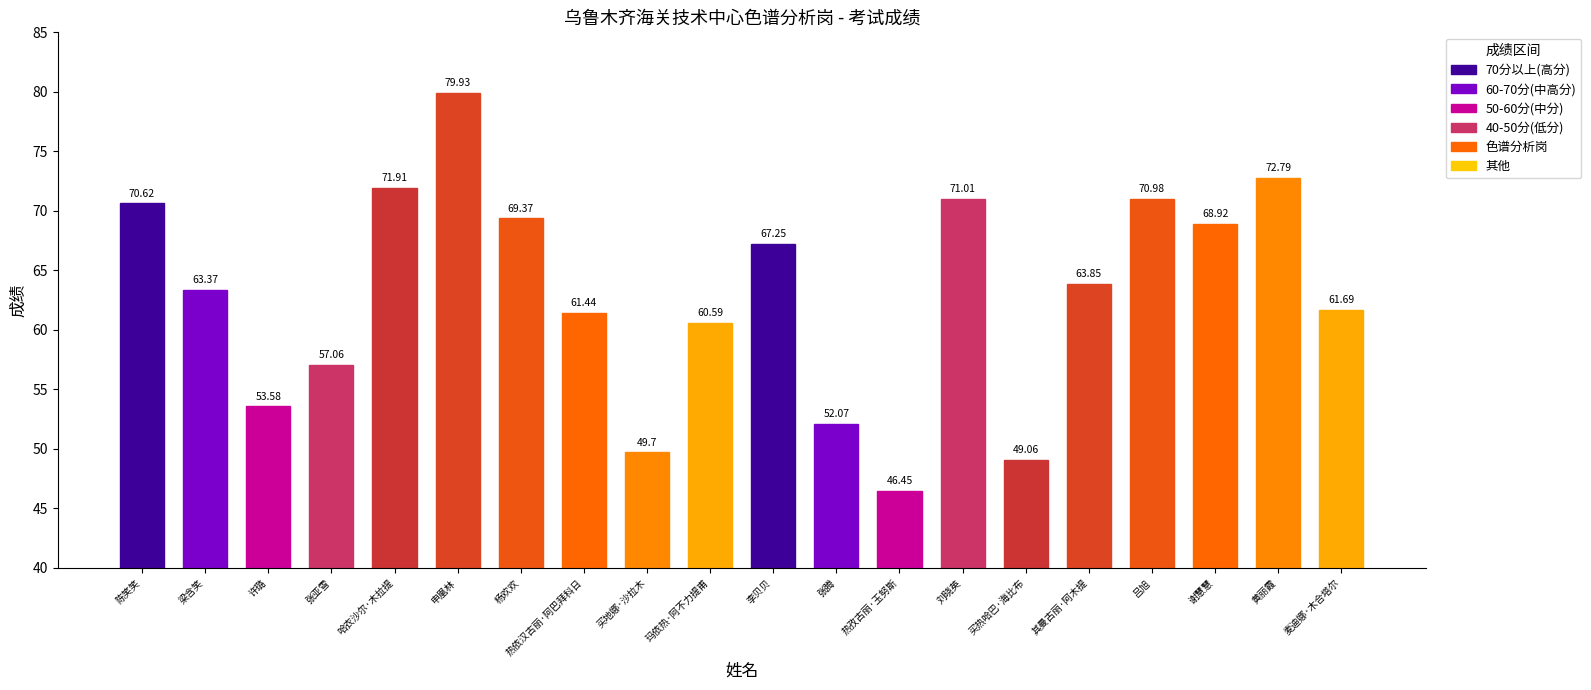

The value at 黄丽霞 is 16.3. True or false?

False